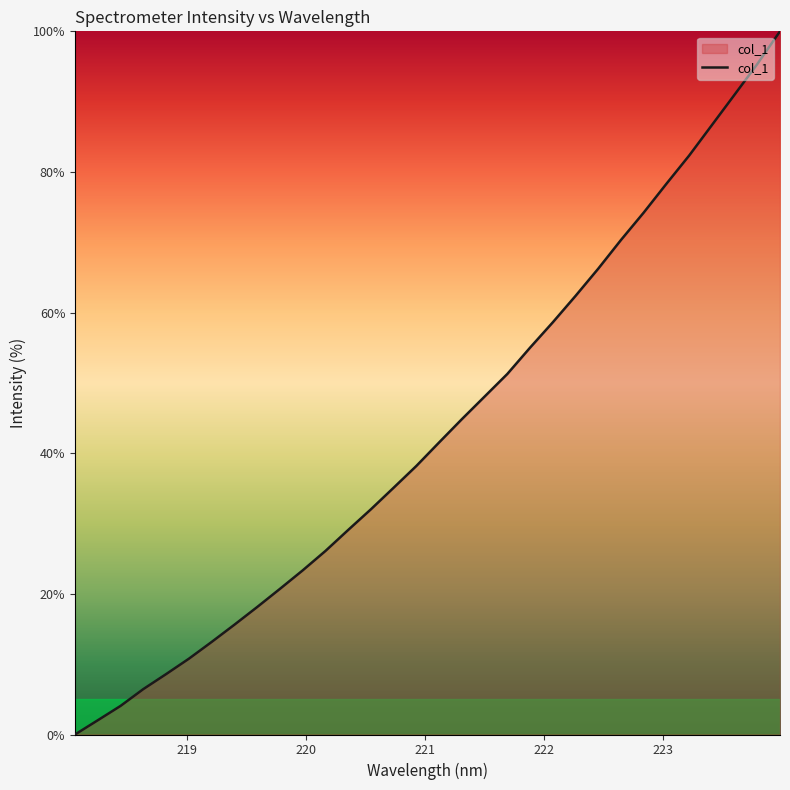

What is the greatest value displayed?

100.0